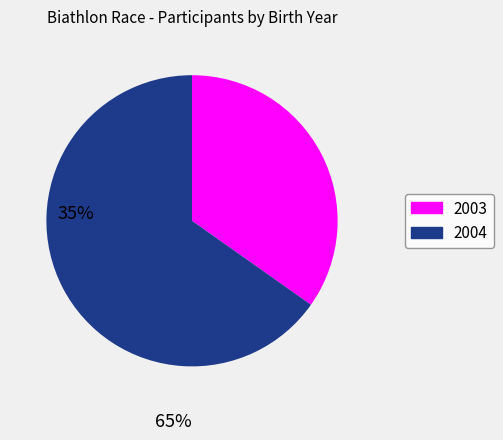

Approximately how many times larger is the value at 2004 compared to 2003?

1.9